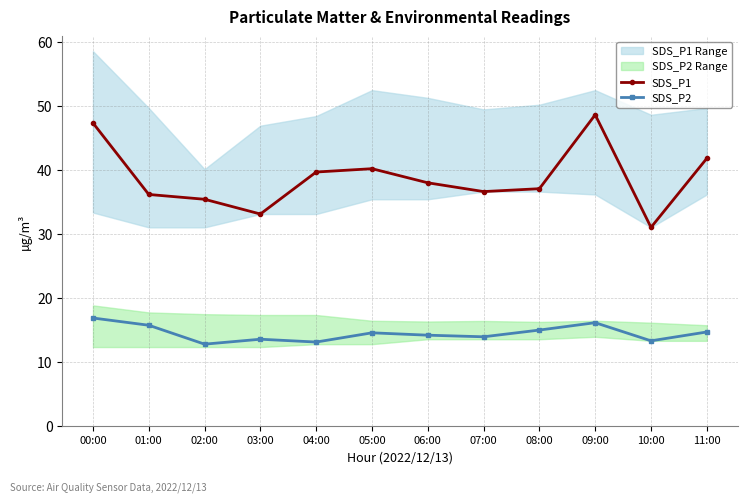

List the labels in order of SDS_P1 value, largest first.

09:00, 00:00, 11:00, 05:00, 04:00, 06:00, 08:00, 07:00, 01:00, 02:00, 03:00, 10:00